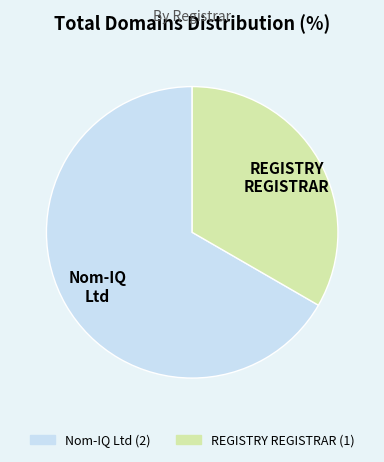

Rank the categories by value from lowest to highest.

REGISTRY REGISTRAR, Nom-IQ Ltd